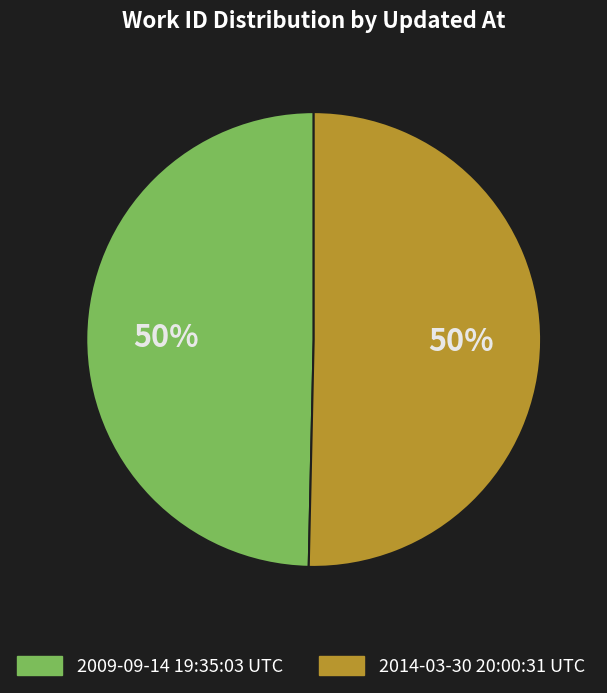

To the nearest percent, what is the average slice percentage?

50%